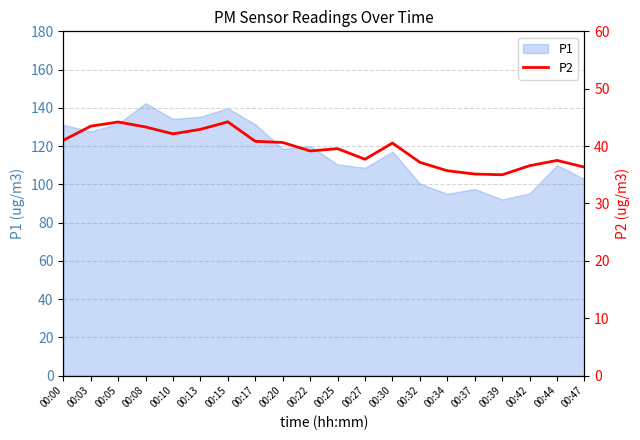

What is the approximate value at 00:20?

40.6